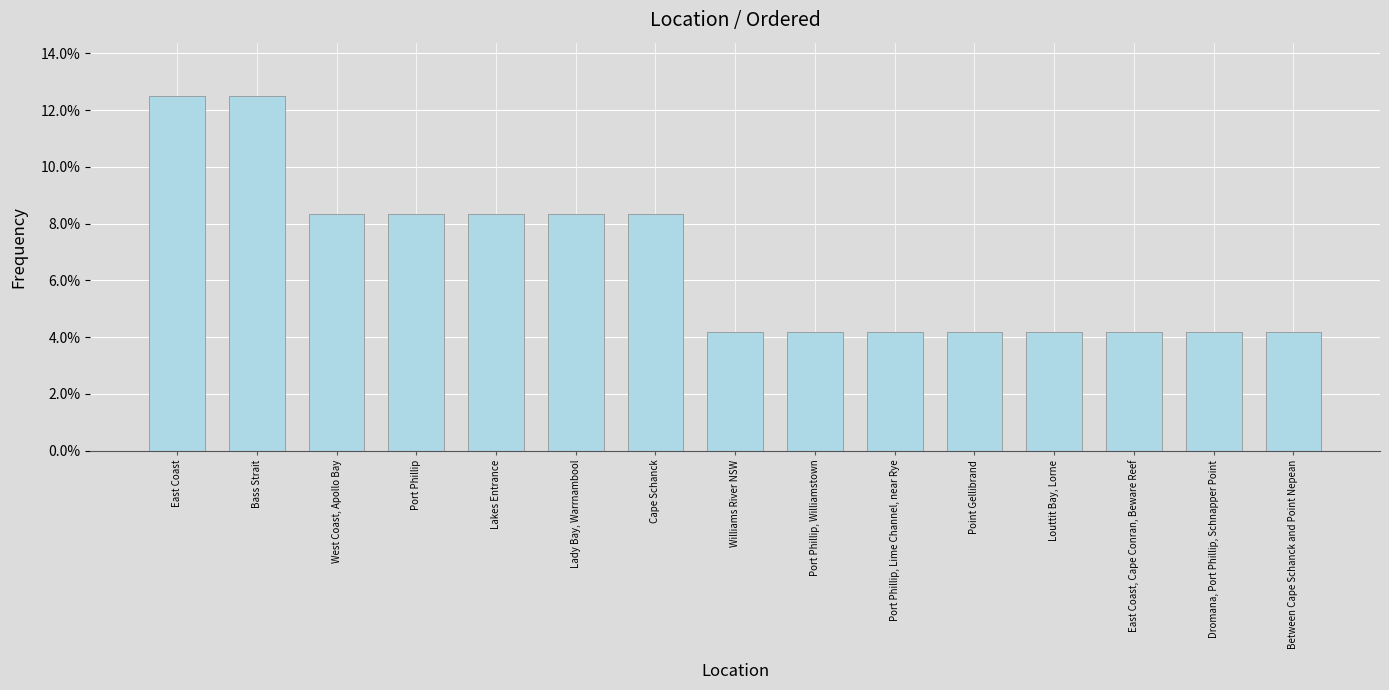

What position from the right is Louttit Bay, Lorne?

4